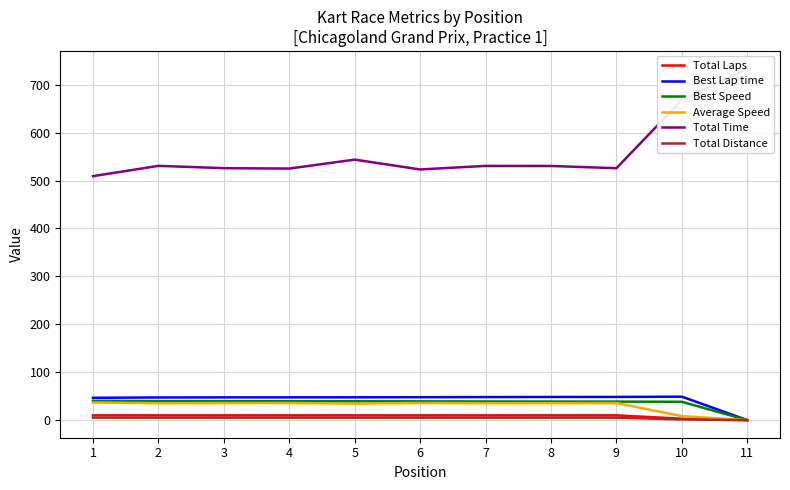

Which series has the widest spread of values?

Total Time